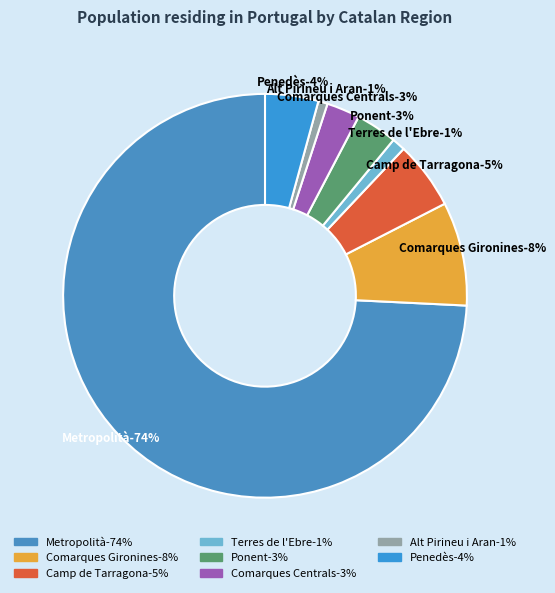

Count the number of slices in the pie.

8